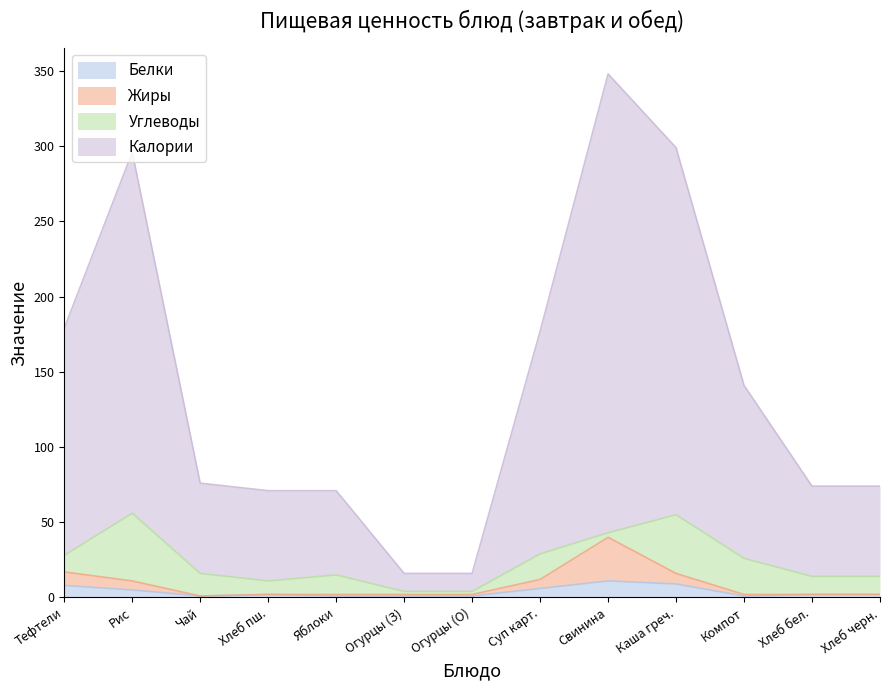

What is the highest value of the Белки series?

11